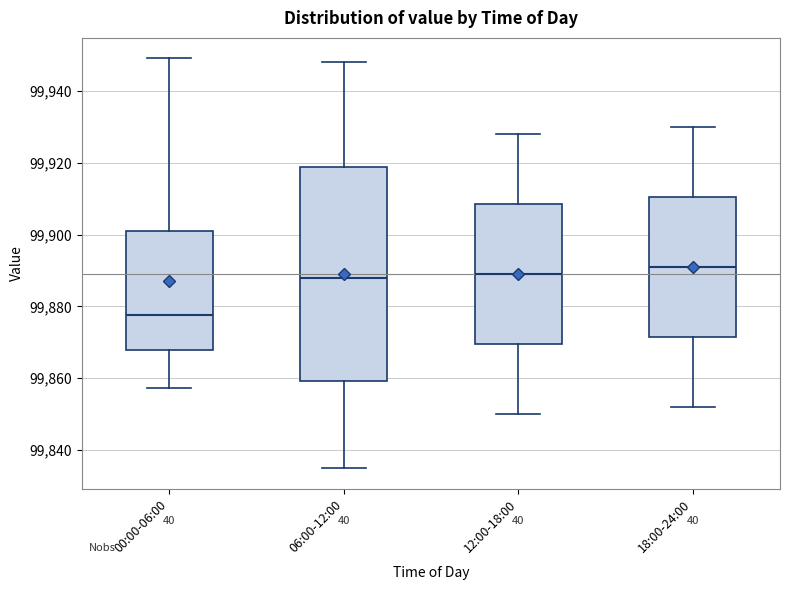

Where is the lower edge of the box for 18:00-24:00 on the y-axis? The values are not printed on the chart, so give them approximately, as read against the axis.

99872